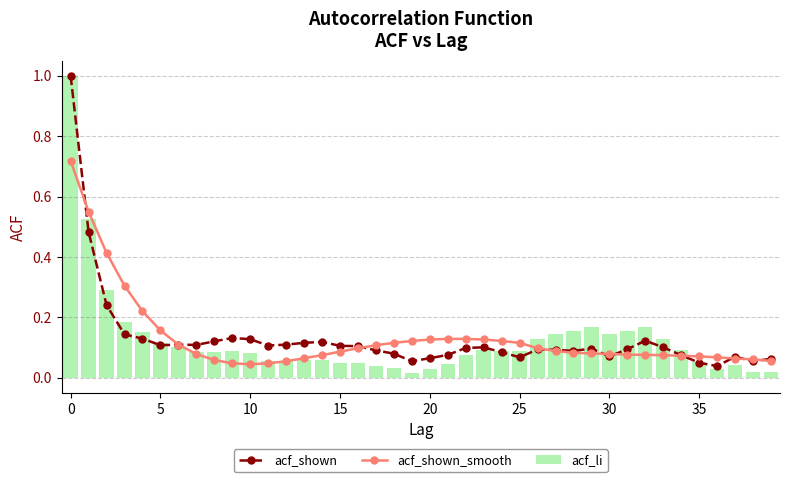

Is it true that acf_li equals 0.1 at 37?

False